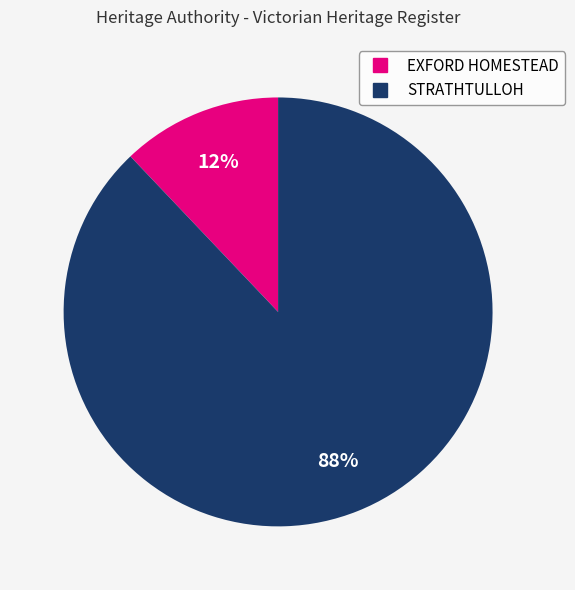

Which slice is the largest?

STRATHTULLOH